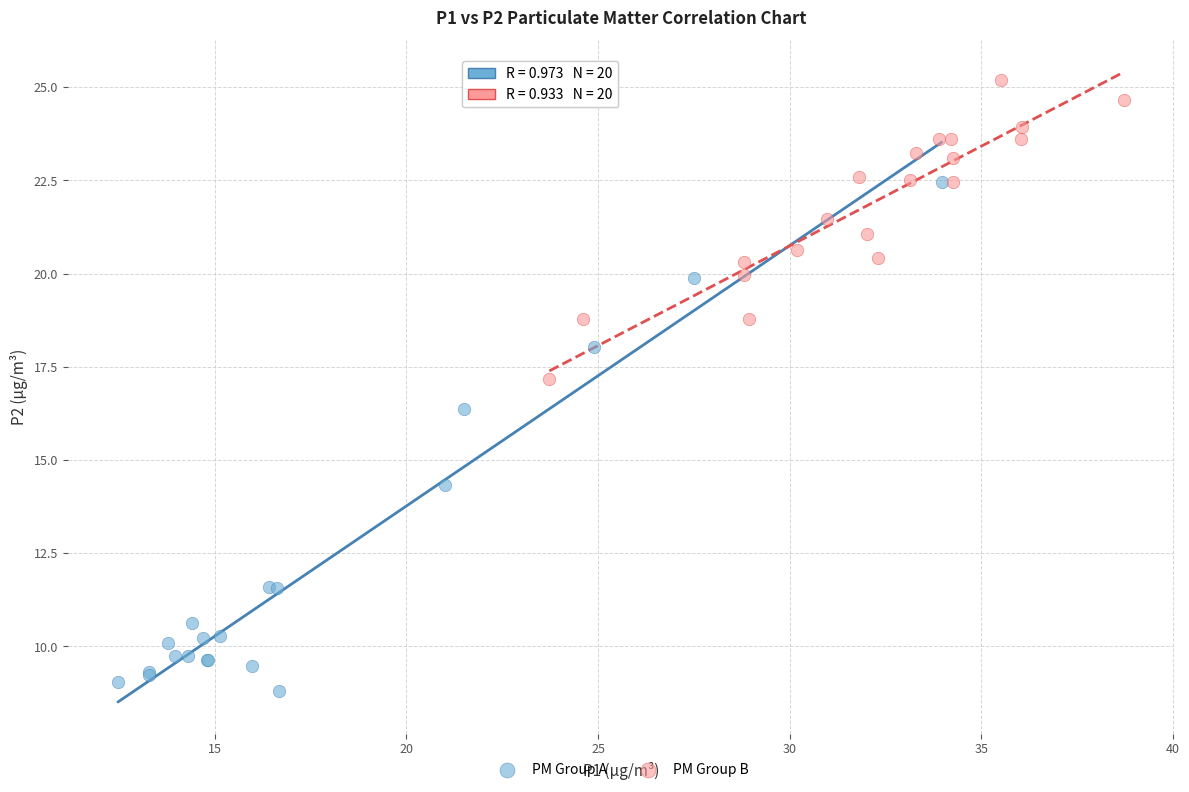

Which series contains the lowest Y value?

PM Group A